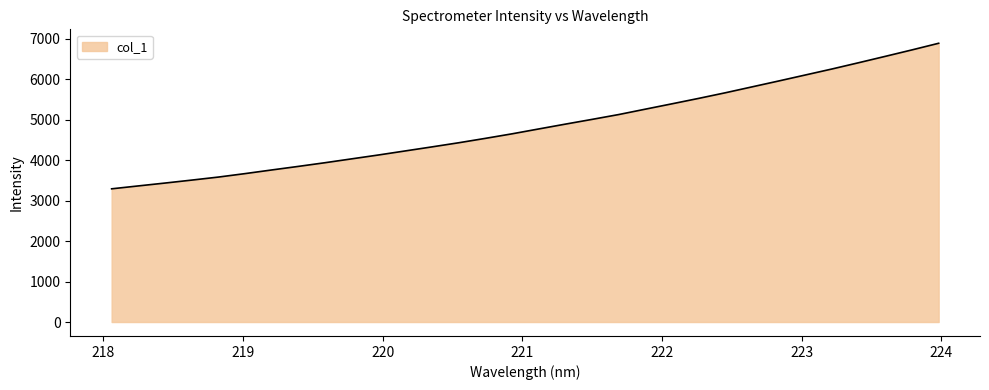

What is the minimum value shown in the chart?

3289.5